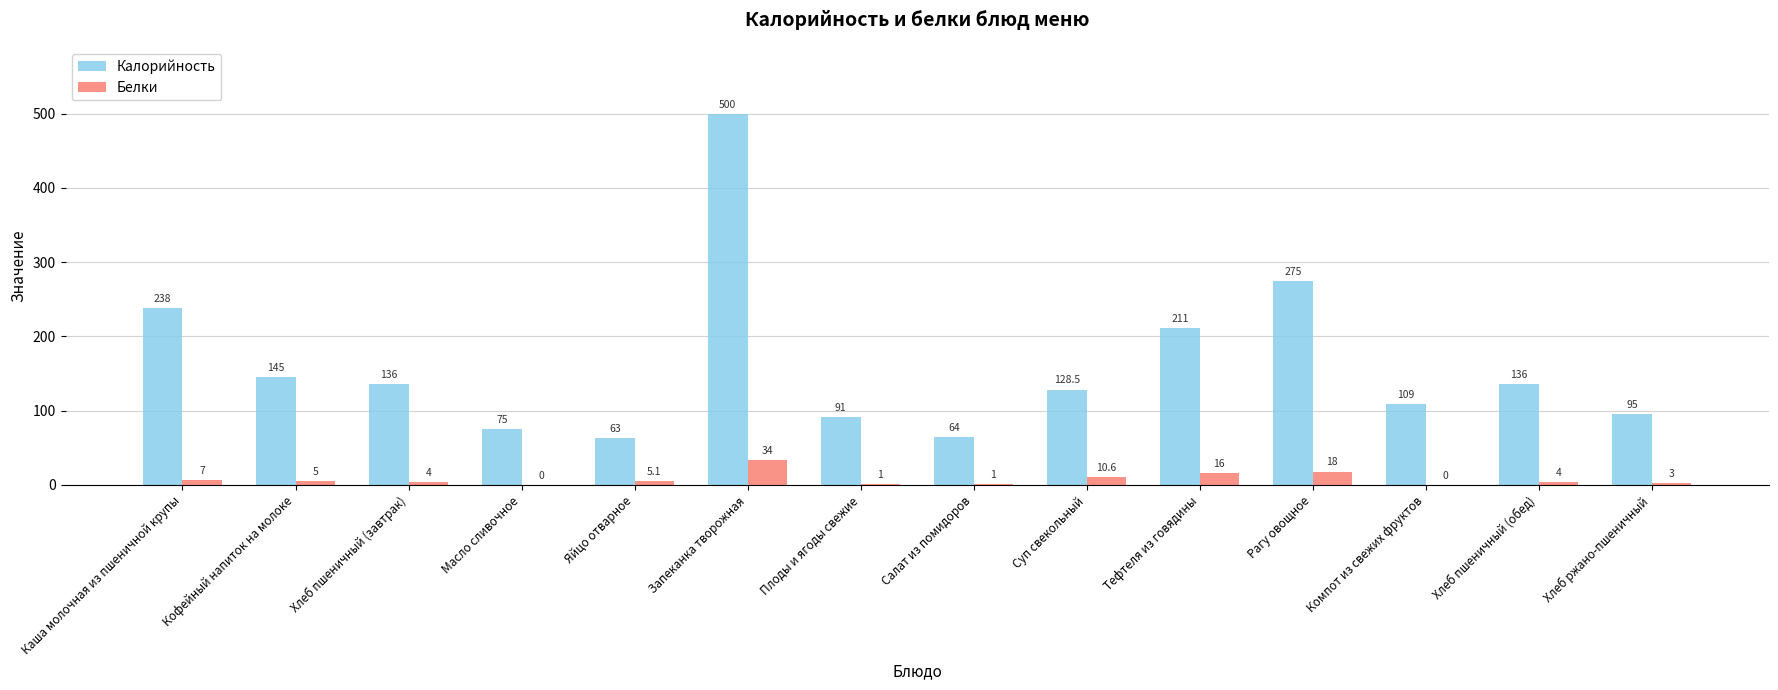

How many series are shown in this chart?

2